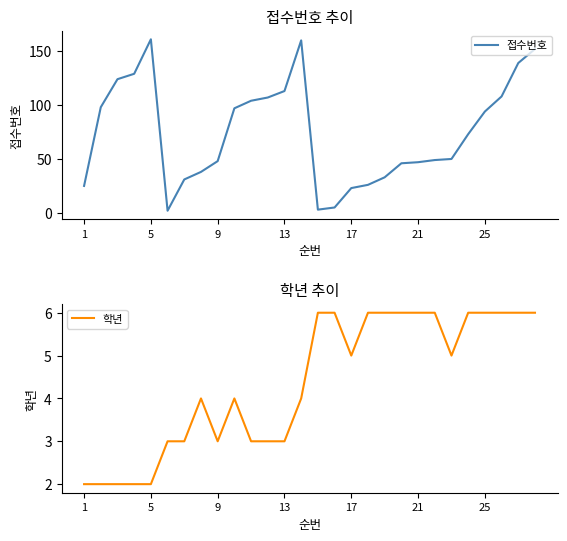

What is the maximum value for 학년?

6